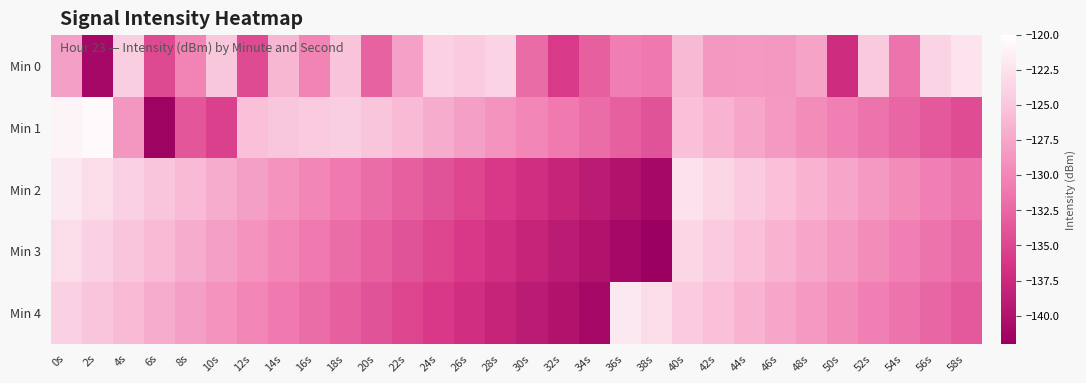

Reading left to right, transcribe all the data shown in this chart.

Min 0: 0s=-128.1	2s=-141.0	4s=-124.2	6s=-134.7	8s=-130.2	10s=-124.8	12s=-134.5	14s=-126.2	16s=-130.3	18s=-125.1	20s=-132.8	22s=-128.0	24s=-124.1	26s=-124.5	28s=-123.8	30s=-132.1	32s=-135.9	34s=-133.0	36s=-130.6	38s=-131.0	40s=-126.1	42s=-128.6	44s=-128.5	46s=-128.6	48s=-127.8	50s=-137.3	52s=-124.7	54s=-131.5	56s=-123.7	58s=-122.5
Min 1: 0s=-121.0	2s=-120.5	4s=-128.8	6s=-141.6	8s=-133.7	10s=-135.4	12s=-125.4	14s=-124.9	16s=-124.5	18s=-124.3	20s=-125.0	22s=-126.0	24s=-127.0	26s=-128.0	28s=-129.0	30s=-130.0	32s=-131.0	34s=-132.0	36s=-133.0	38s=-134.0	40s=-125.5	42s=-126.5	44s=-127.5	46s=-128.5	48s=-129.5	50s=-130.5	52s=-131.5	54s=-132.5	56s=-133.5	58s=-134.5
Min 2: 0s=-122.0	2s=-123.0	4s=-124.0	6s=-125.0	8s=-126.0	10s=-127.0	12s=-128.0	14s=-129.0	16s=-130.0	18s=-131.0	20s=-132.0	22s=-133.0	24s=-134.0	26s=-135.0	28s=-136.0	30s=-137.0	32s=-138.0	34s=-139.0	36s=-140.0	38s=-141.0	40s=-122.5	42s=-123.5	44s=-124.5	46s=-125.5	48s=-126.5	50s=-127.5	52s=-128.5	54s=-129.5	56s=-130.5	58s=-131.5
Min 3: 0s=-123.0	2s=-124.0	4s=-125.0	6s=-126.0	8s=-127.0	10s=-128.0	12s=-129.0	14s=-130.0	16s=-131.0	18s=-132.0	20s=-133.0	22s=-134.0	24s=-135.0	26s=-136.0	28s=-137.0	30s=-138.0	32s=-139.0	34s=-140.0	36s=-141.0	38s=-142.0	40s=-123.5	42s=-124.5	44s=-125.5	46s=-126.5	48s=-127.5	50s=-128.5	52s=-129.5	54s=-130.5	56s=-131.5	58s=-132.5
Min 4: 0s=-124.0	2s=-125.0	4s=-126.0	6s=-127.0	8s=-128.0	10s=-129.0	12s=-130.0	14s=-131.0	16s=-132.0	18s=-133.0	20s=-134.0	22s=-135.0	24s=-136.0	26s=-137.0	28s=-138.0	30s=-139.0	32s=-140.0	34s=-141.0	36s=-122.0	38s=-123.0	40s=-124.5	42s=-125.5	44s=-126.5	46s=-127.5	48s=-128.5	50s=-129.5	52s=-130.5	54s=-131.5	56s=-132.5	58s=-133.5